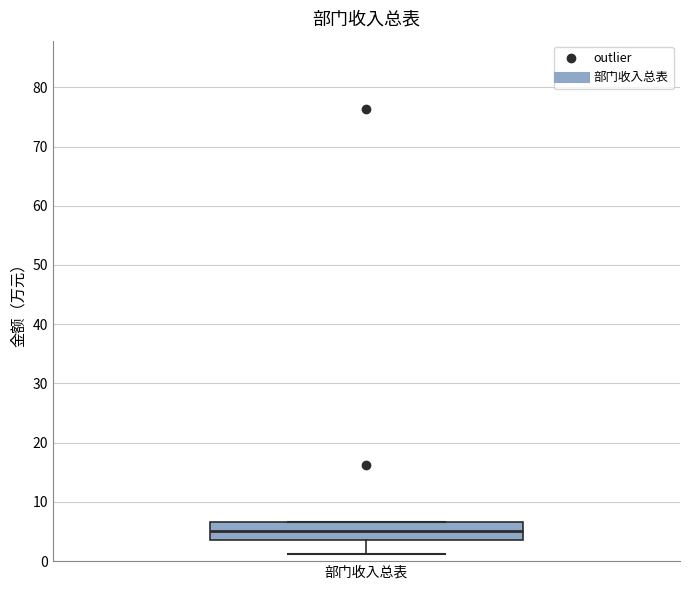

Where is the upper edge of the box for 部门收入总表 on the y-axis? The values are not printed on the chart, so give them approximately, as read against the axis.

7